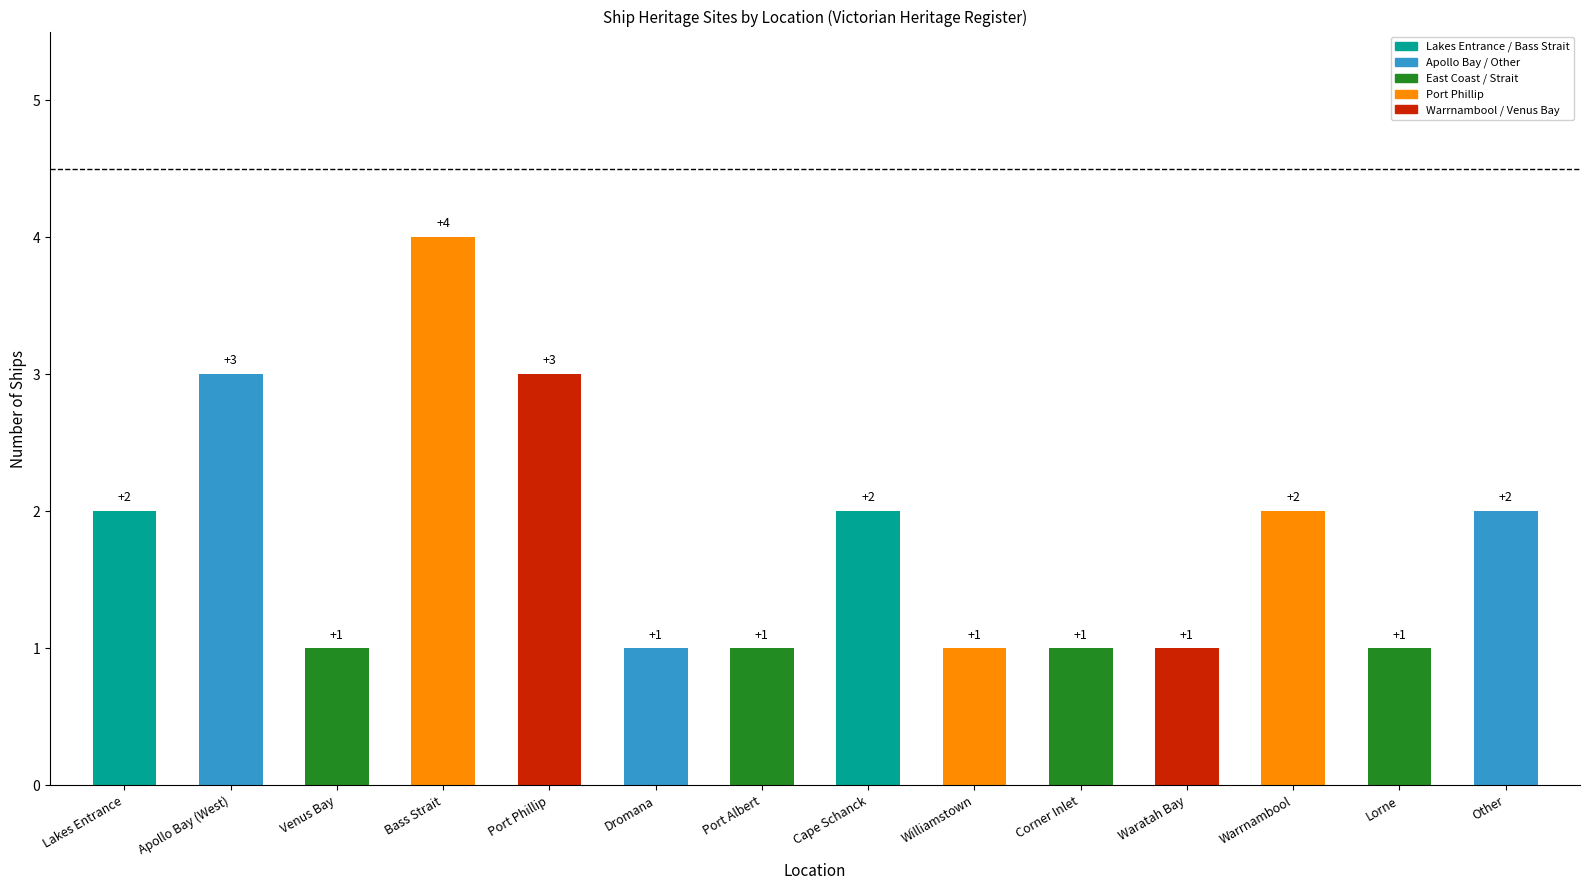

What is the maximum value shown in the chart?

4